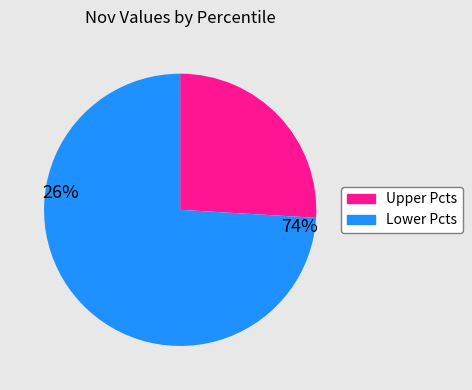

Rank the categories by value from lowest to highest.

Upper Pcts, Lower Pcts